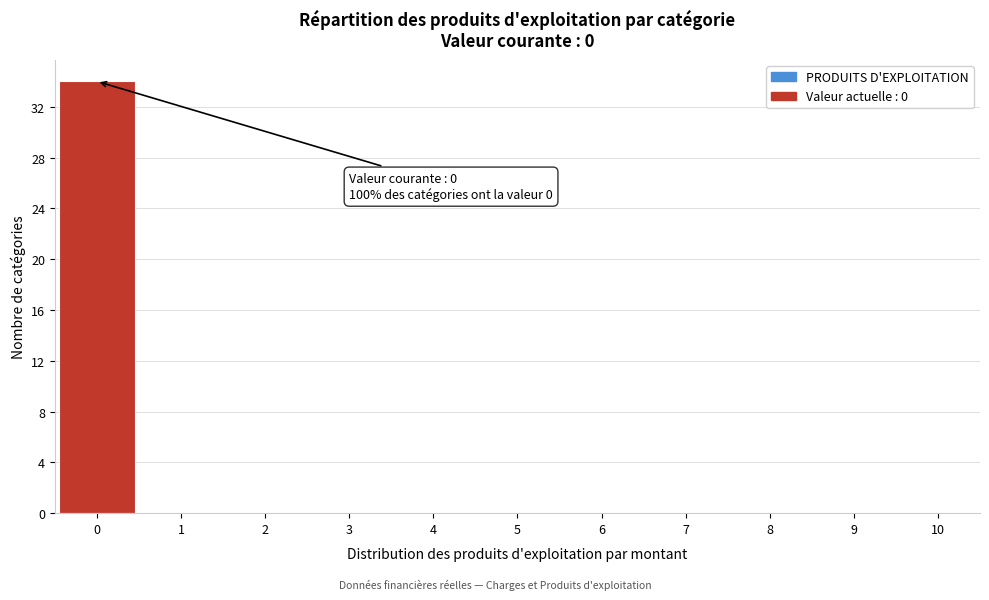

Which range on the x-axis has the tallest bar?

-0.5 to 0.5